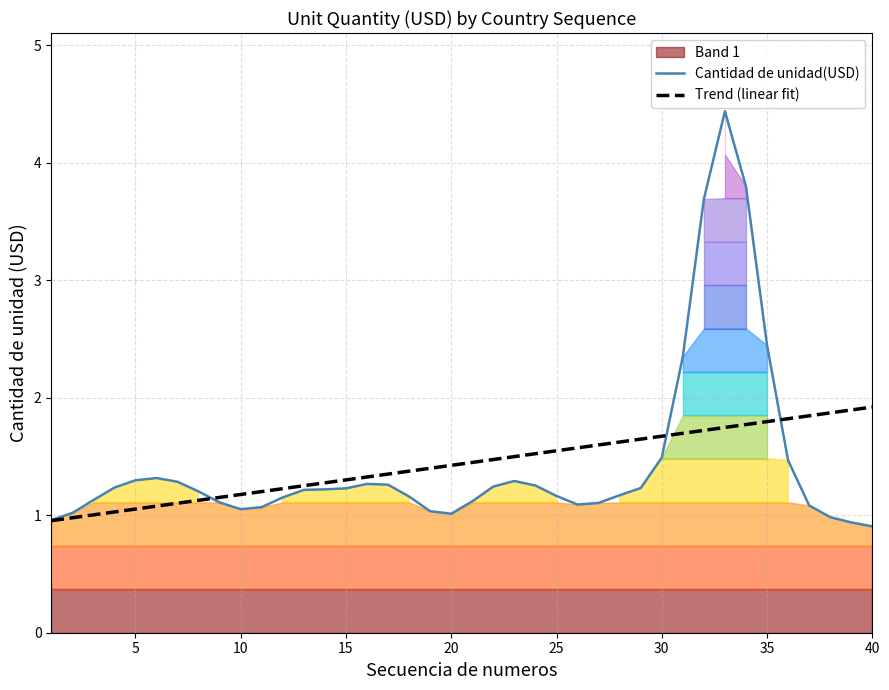

How many times do Cantidad de unidad(USD) and Trend (linear fit) cross each other?

3